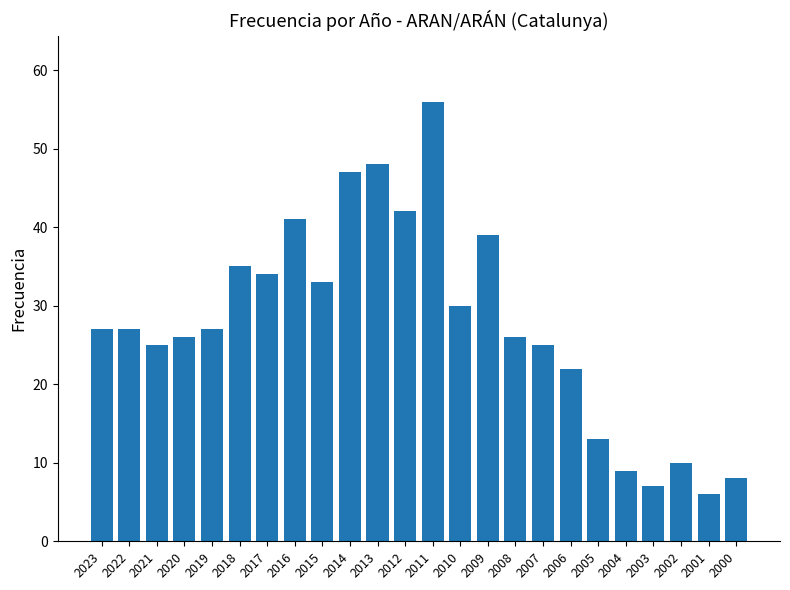

What is the value of the 19th bar from the left?

13